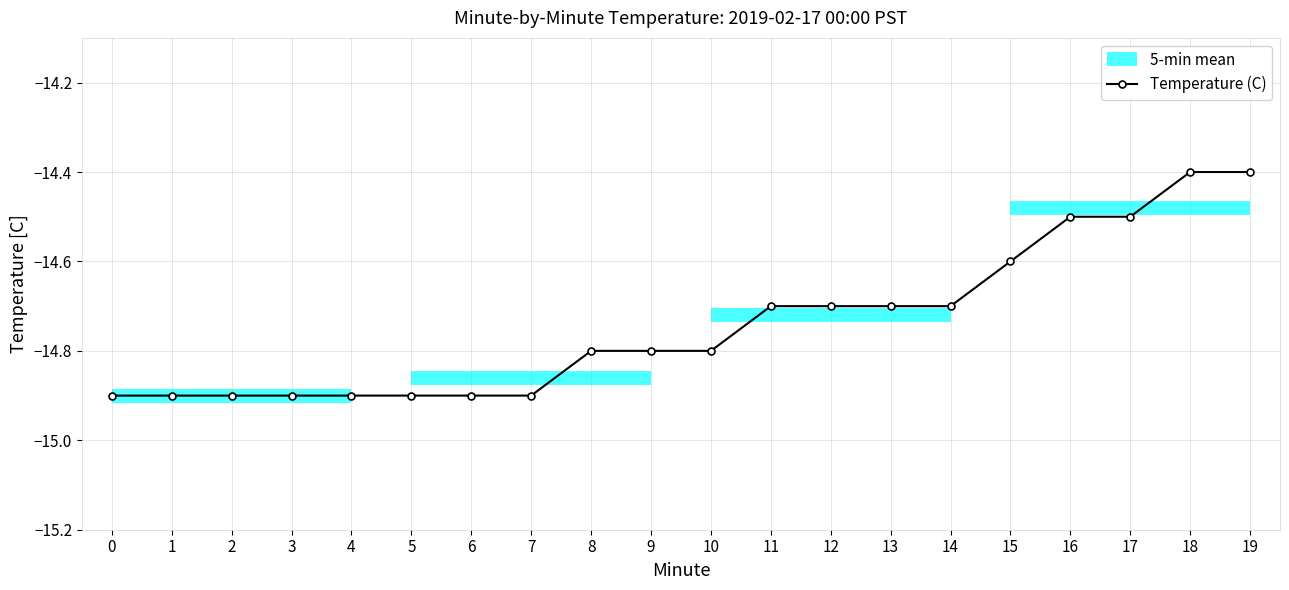

Rank the categories by value from lowest to highest.

0, 1, 2, 3, 4, 5, 6, 7, 8, 9, 10, 11, 12, 13, 14, 15, 16, 17, 18, 19